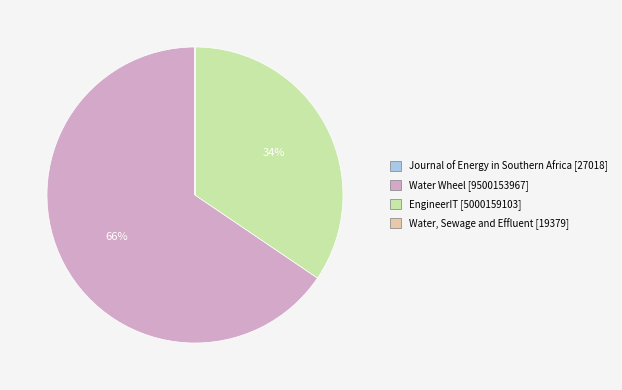

What is the majority slice?

Water Wheel